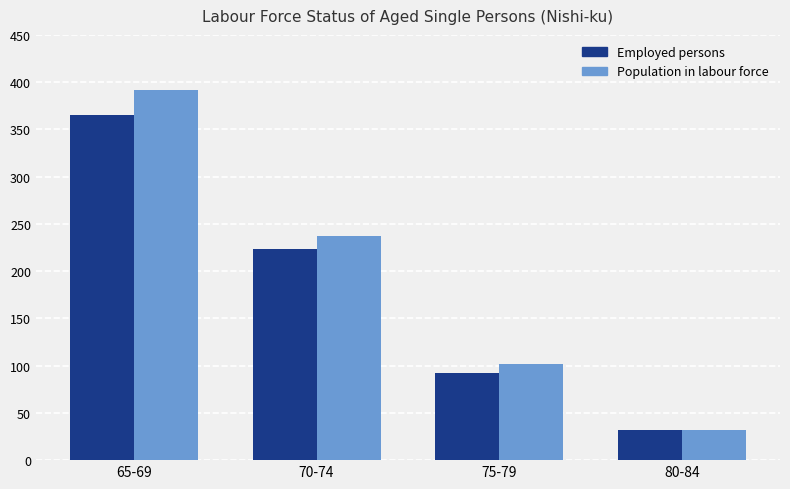

How many values in the Employed persons series are below 223?

2